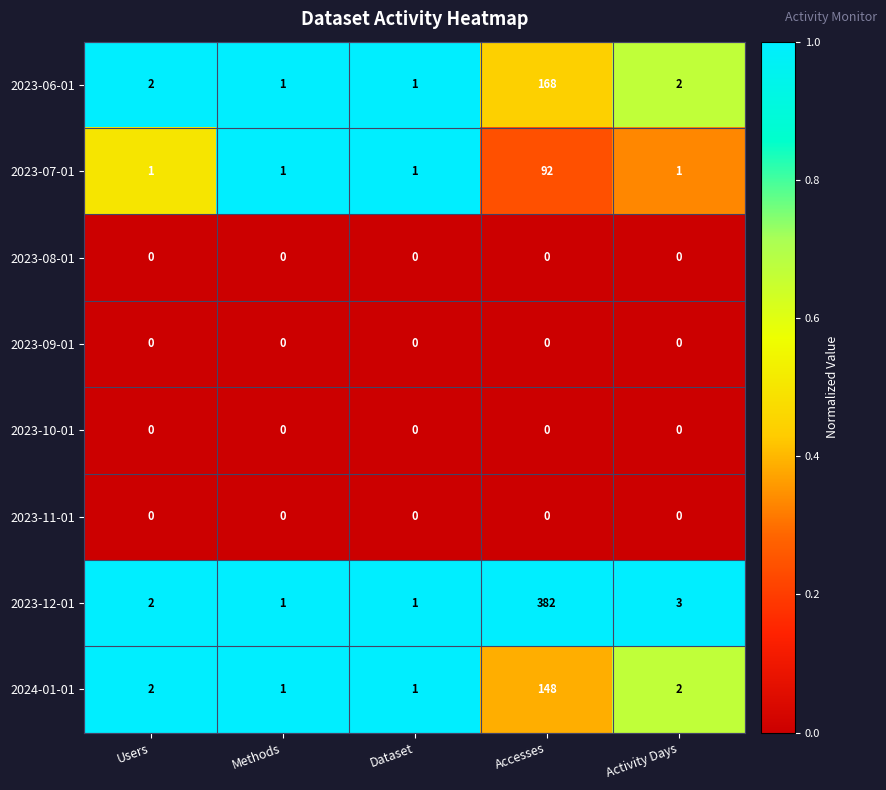

What is the total value across all series at Accesses?

790